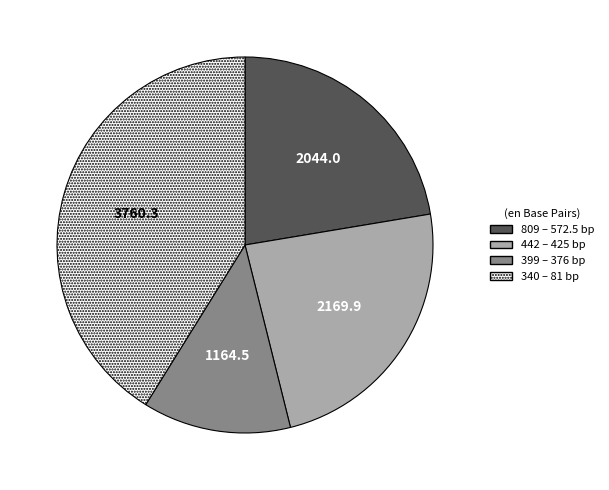

The 399 – 376 bp slice represents 19% of the pie. True or false?

False